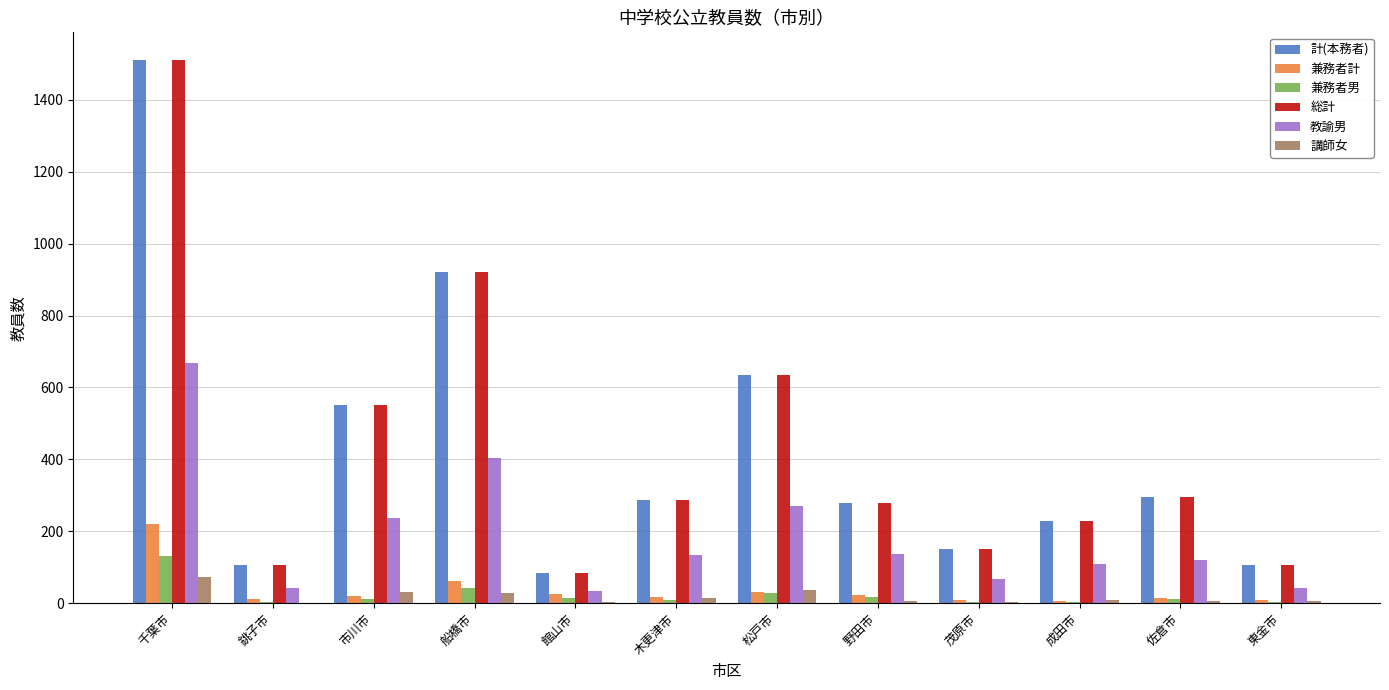

At which category is the sum across all series the highest?

千葉市